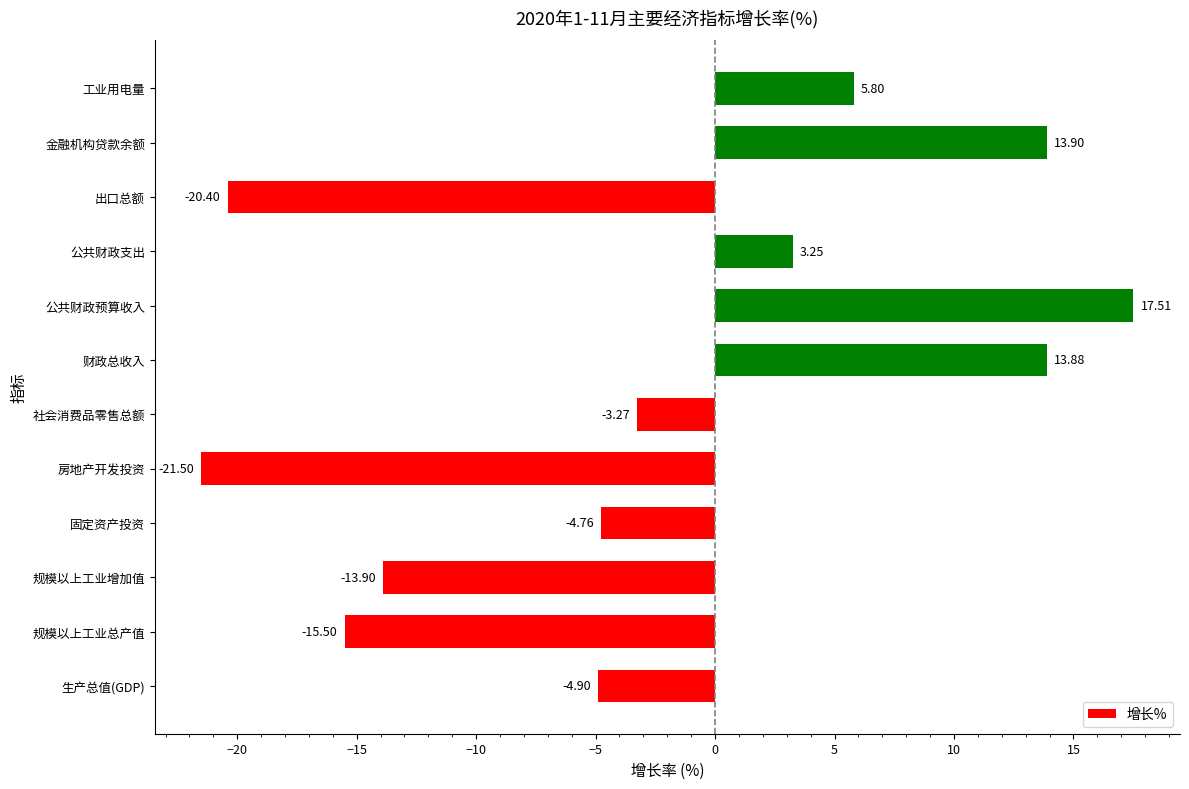

What is the difference between the maximum and minimum values?

39.0